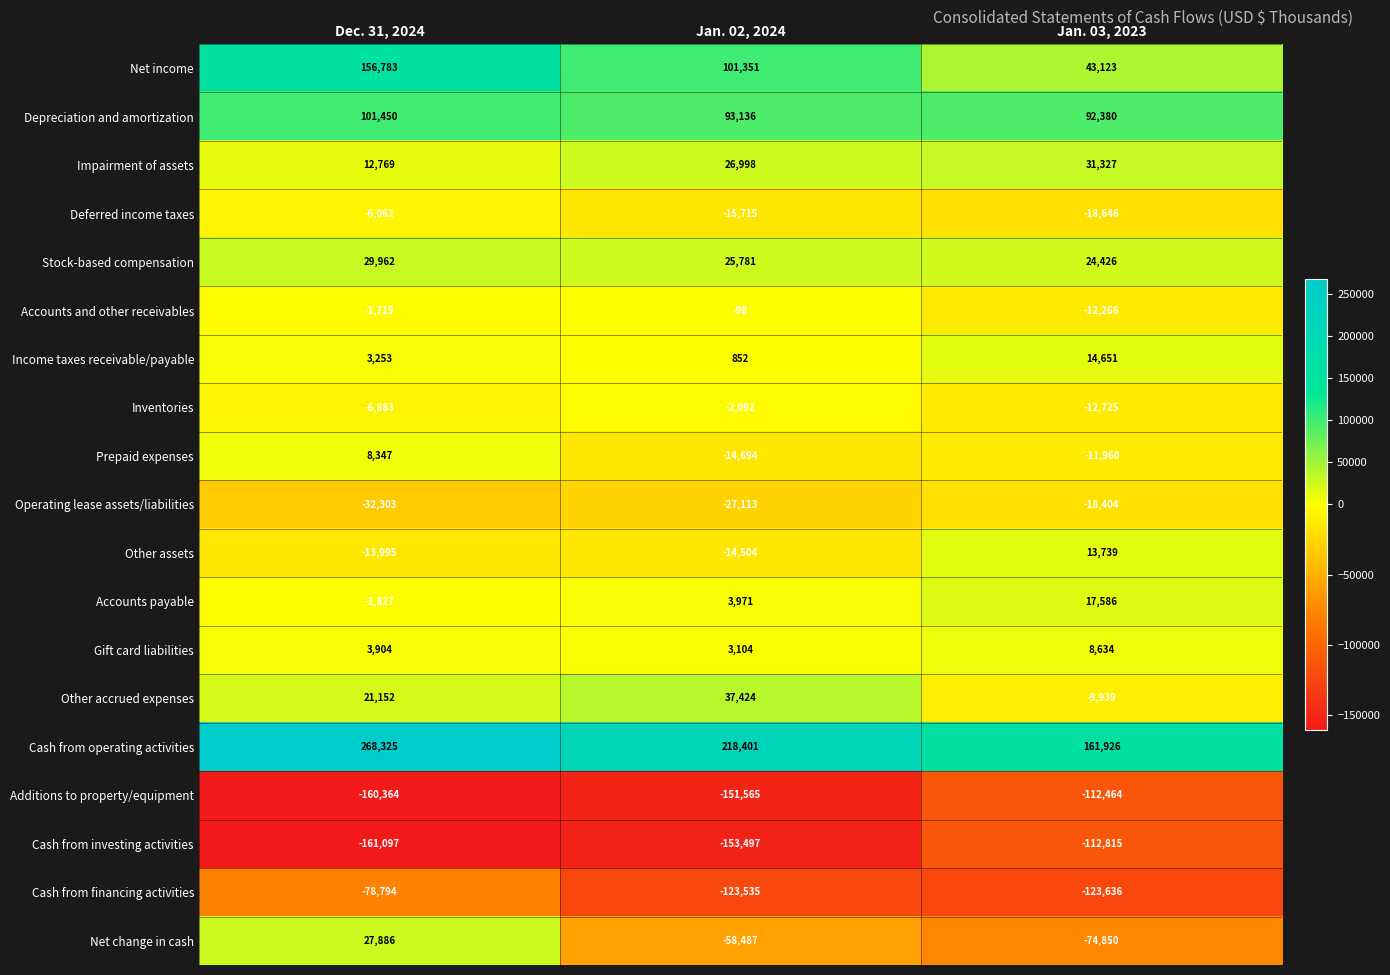

Count the number of categories in the chart.

3